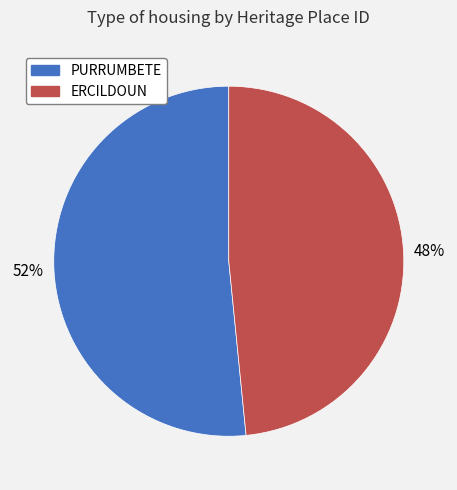

To the nearest percent, what is the average slice percentage?

50%